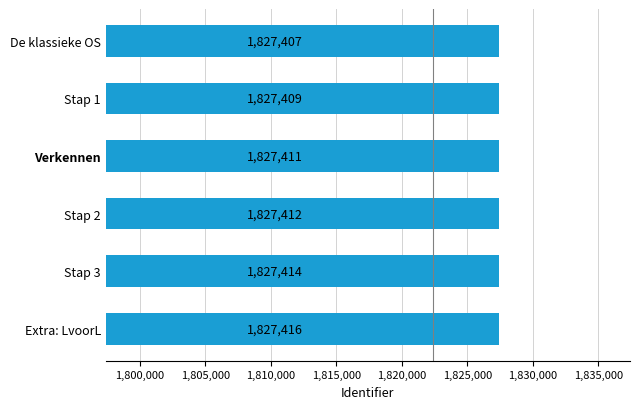

How many values are between 1827409 and 1827414?

4